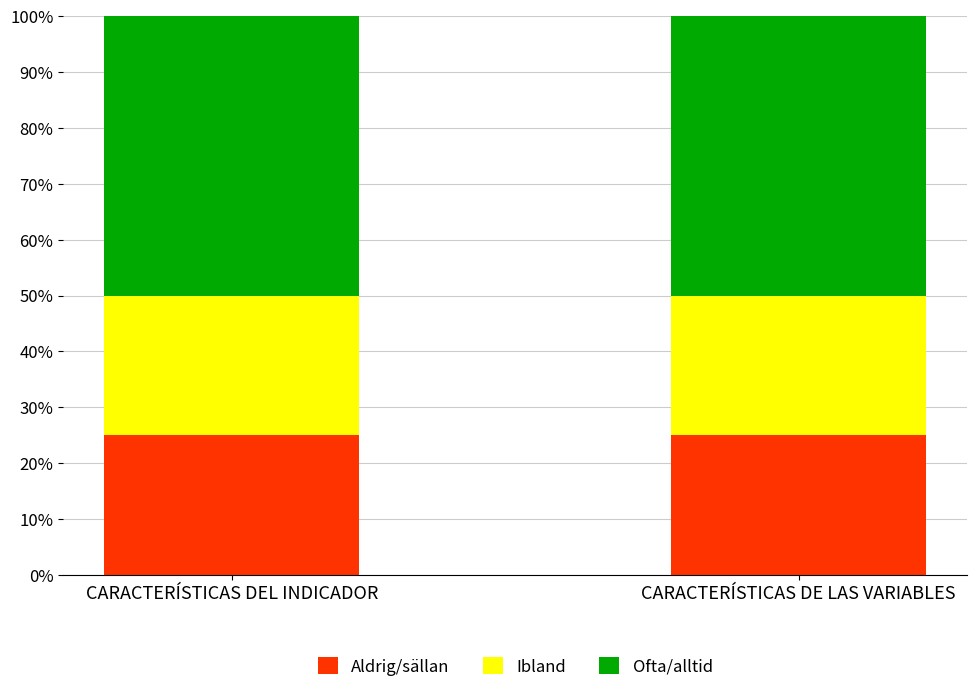

What is the average value of the Aldrig/sällan series?

25